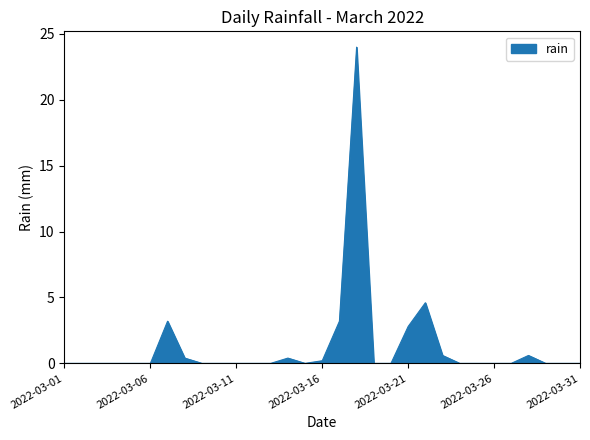

What is the difference between the maximum and minimum values?

24.0